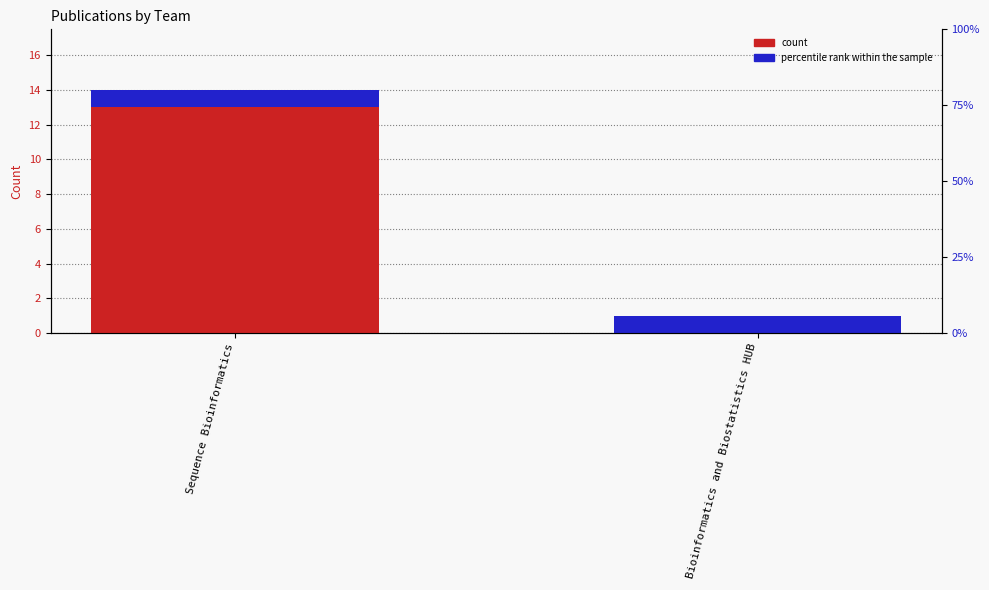

Which series changed the most between Sequence Bioinformatics and Bioinformatics and Biostatistics HUB?

count